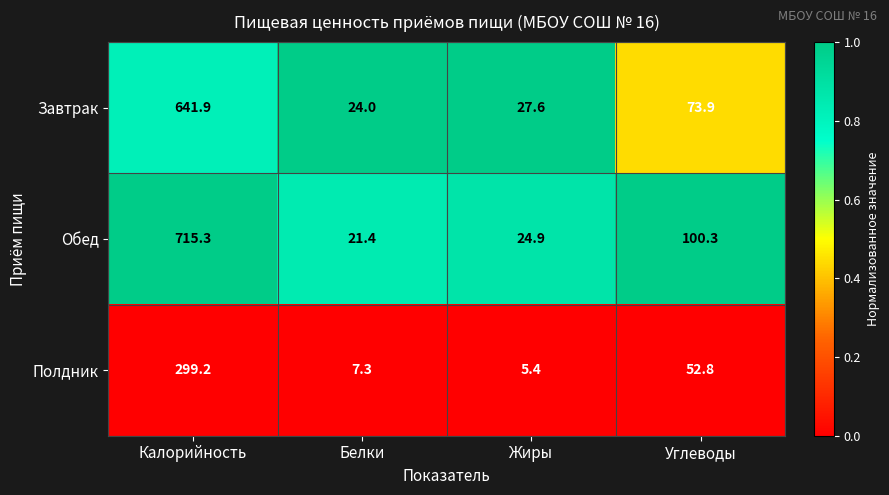

The Полдник series shows 5.4 at Жиры. True or false?

True